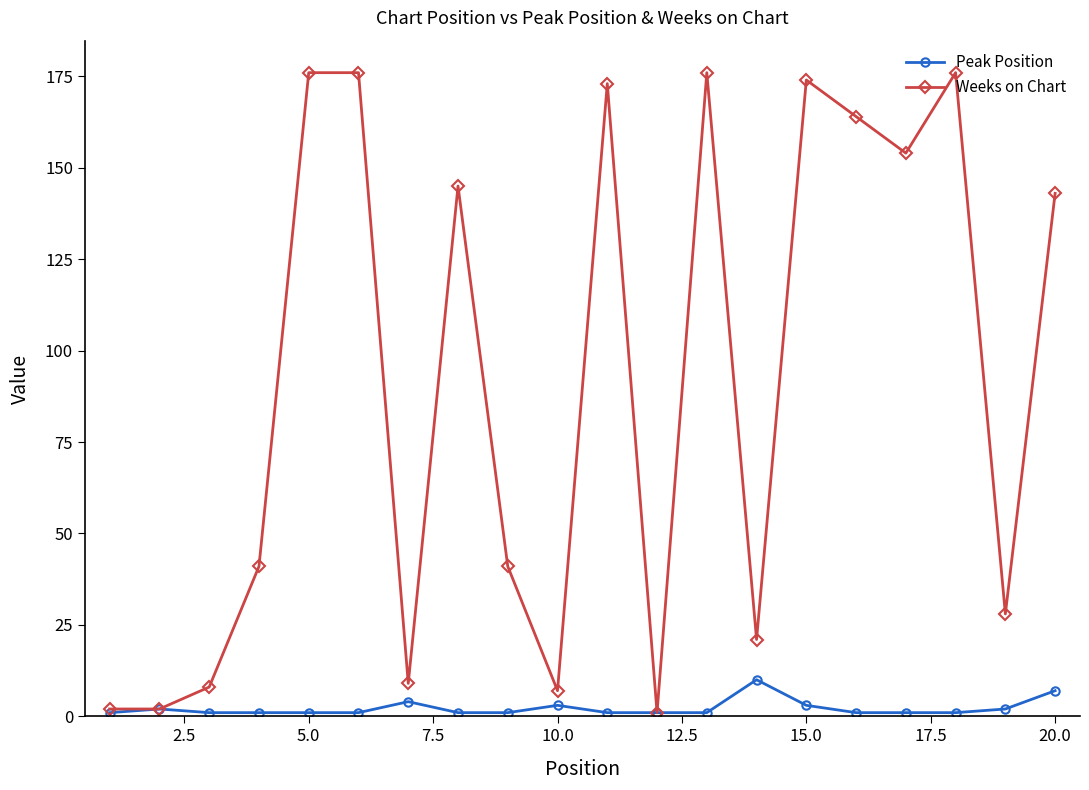

What is the maximum value shown in the chart?

176